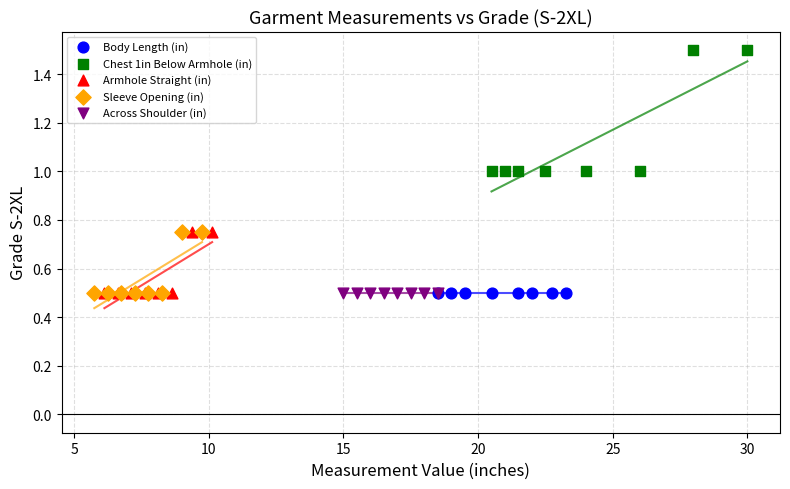

Which series reaches the maximum Y coordinate?

Chest 1in Below Armhole (in)